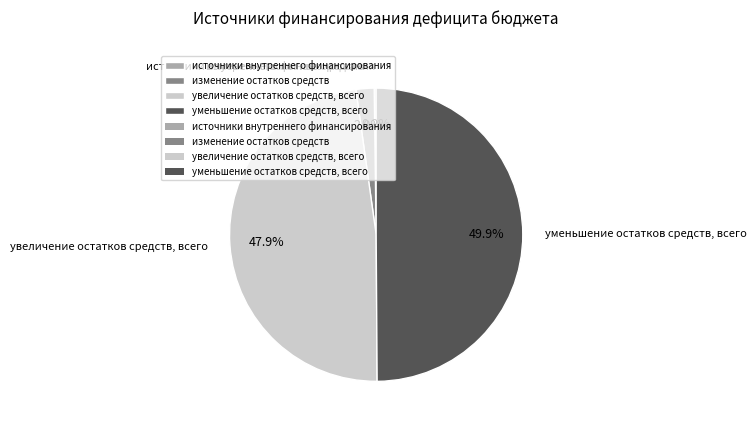

What is the total percentage of уменьшение остатков средств, всего and изменение остатков средств?

51.9%